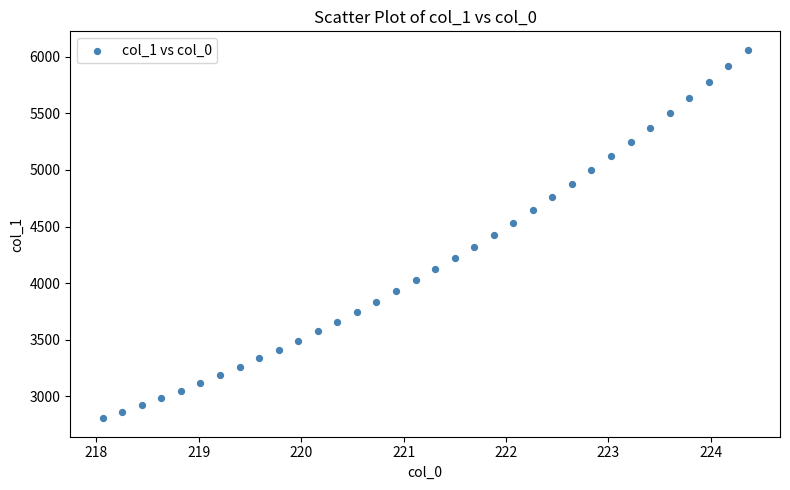

What is the range of X values (max minus min)?

6.3